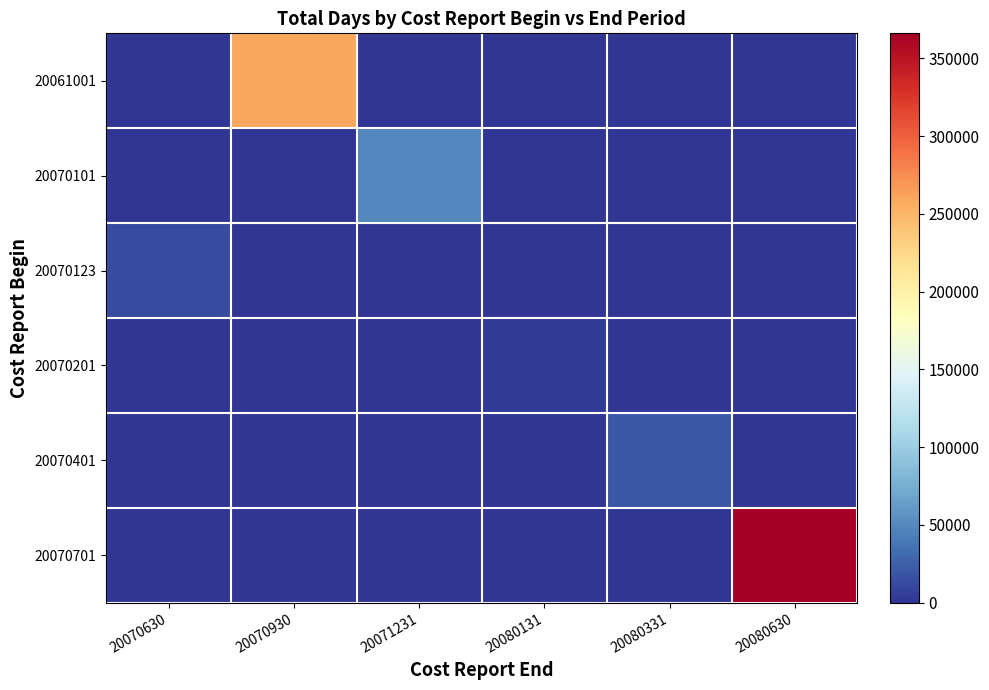

At which category is the sum across all series the highest?

20080630